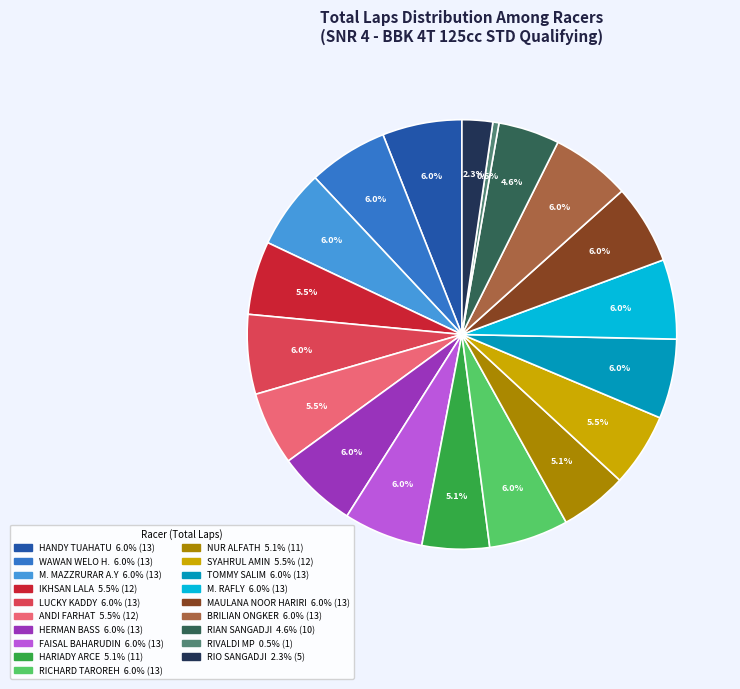

Does any single category account for the majority?

No